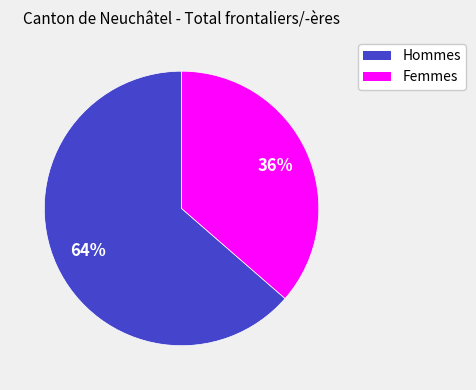

What is the ratio of the value at Femmes to the value at Hommes?

0.6